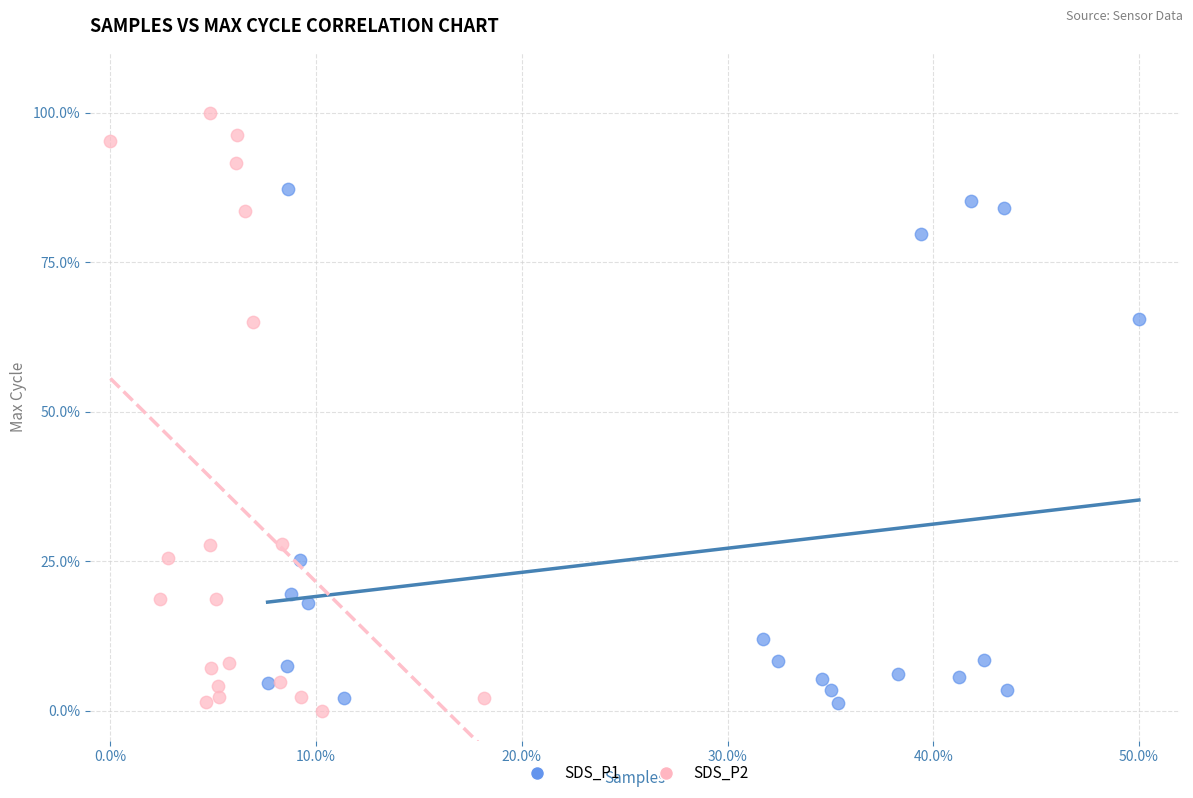

Which series has the widest spread of Y values?

SDS_P2